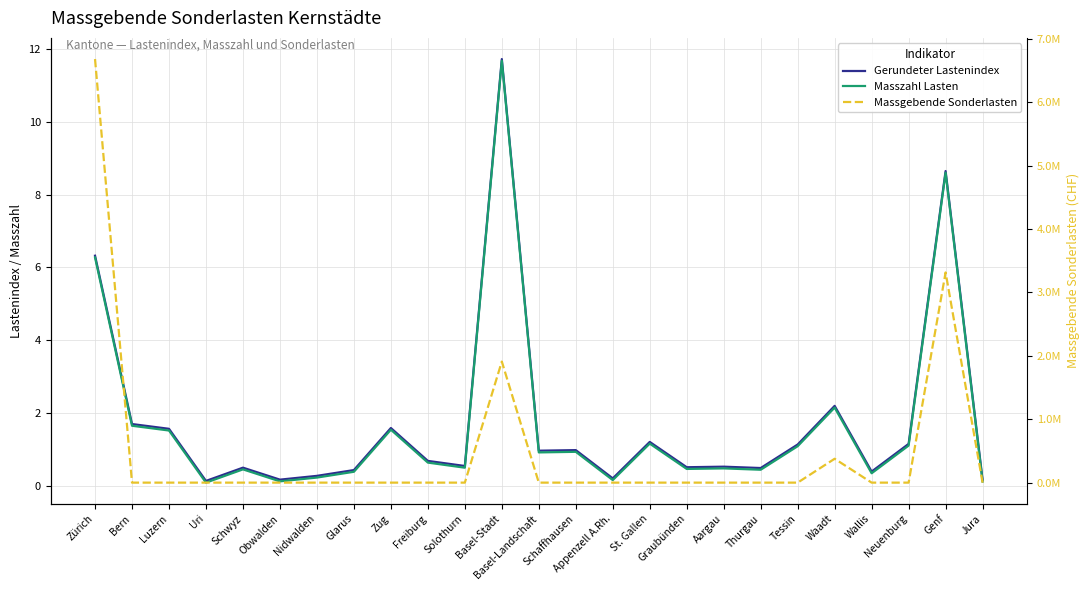

Reading left to right, extract all data points from this chart.

Gerundeter Lastenindex: Zürich=6.3	Bern=1.7	Luzern=1.6	Uri=0.1	Schwyz=0.5	Obwalden=0.2	Nidwalden=0.3	Glarus=0.4	Zug=1.6	Freiburg=0.7	Solothurn=0.5	Basel-Stadt=11.7	Basel-Landschaft=1.0	Schaffhausen=1.0	Appenzell A.Rh.=0.2	St. Gallen=1.2	Graubünden=0.5	Aargau=0.5	Thurgau=0.5	Tessin=1.1	Waadt=2.2	Wallis=0.4	Neuenburg=1.2	Genf=8.6	Jura=0.2
Masszahl Lasten: Zürich=6.3	Bern=1.7	Luzern=1.5	Uri=0.1	Schwyz=0.5	Obwalden=0.1	Nidwalden=0.2	Glarus=0.4	Zug=1.5	Freiburg=0.6	Solothurn=0.5	Basel-Stadt=11.7	Basel-Landschaft=0.9	Schaffhausen=0.9	Appenzell A.Rh.=0.2	St. Gallen=1.2	Graubünden=0.5	Aargau=0.5	Thurgau=0.4	Tessin=1.1	Waadt=2.2	Wallis=0.3	Neuenburg=1.1	Genf=8.6	Jura=0.1
Massgebende Sonderlasten: Zürich=6679652.2	Bern=0.0	Luzern=0.0	Uri=0.0	Schwyz=0.0	Obwalden=0.0	Nidwalden=0.0	Glarus=0.0	Zug=0.0	Freiburg=0.0	Solothurn=0.0	Basel-Stadt=1909281.8	Basel-Landschaft=0.0	Schaffhausen=0.0	Appenzell A.Rh.=0.0	St. Gallen=0.0	Graubünden=0.0	Aargau=0.0	Thurgau=0.0	Tessin=0.0	Waadt=376359.3	Wallis=0.0	Neuenburg=0.0	Genf=3314612.6	Jura=0.0